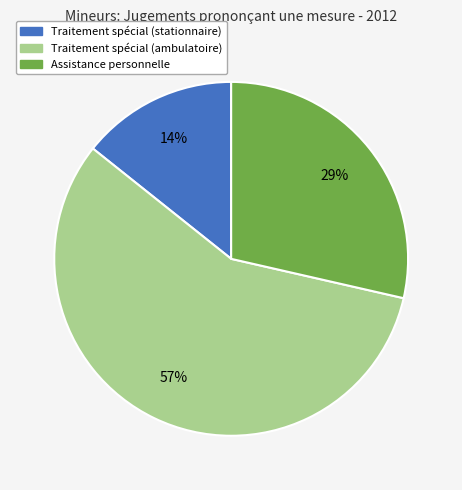

Is there any slice that represents more than half of the pie?

Yes